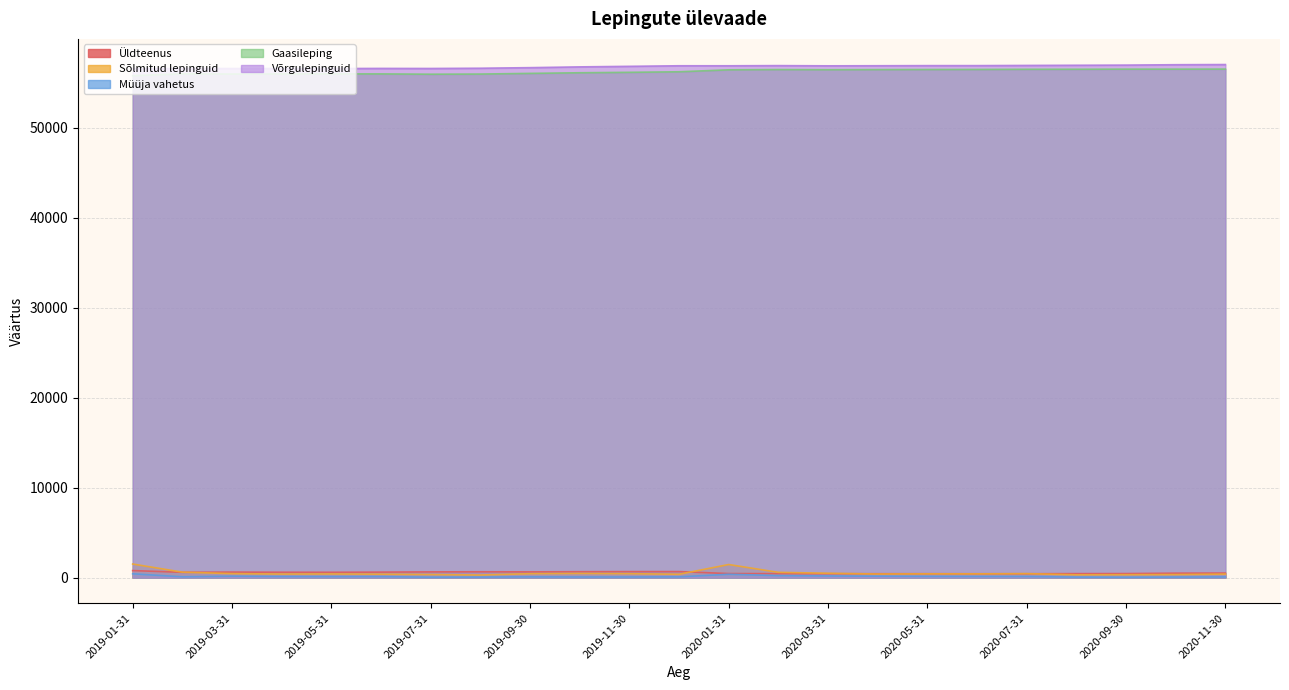

Is it true that Sõlmitud lepinguid equals 198 at 2020-06-30?

False